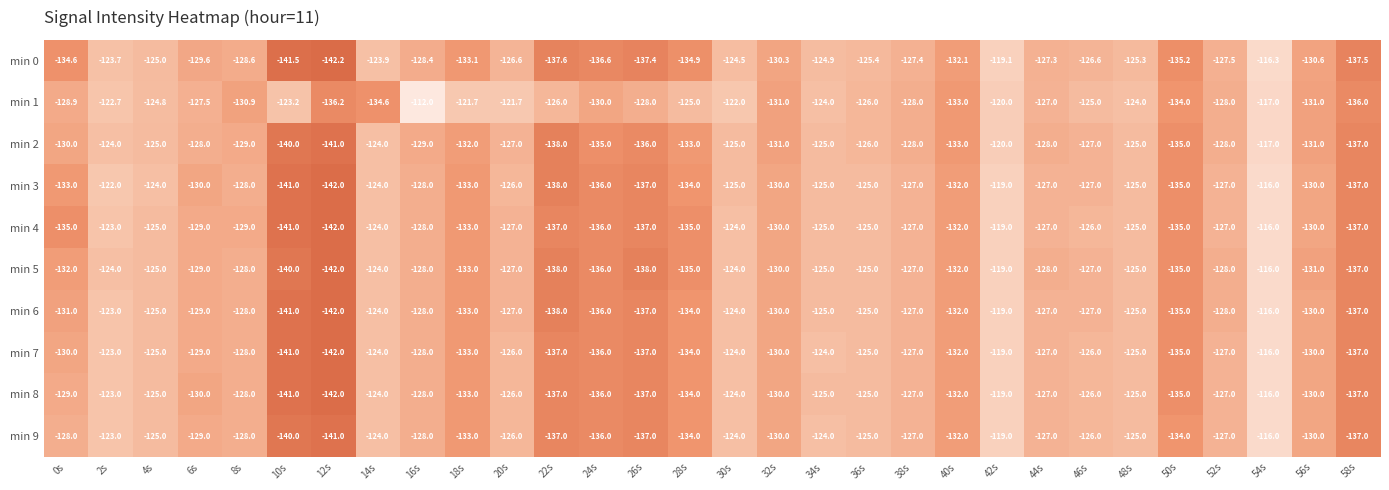

What is the spread (max minus min) of values at 12s?

6.0